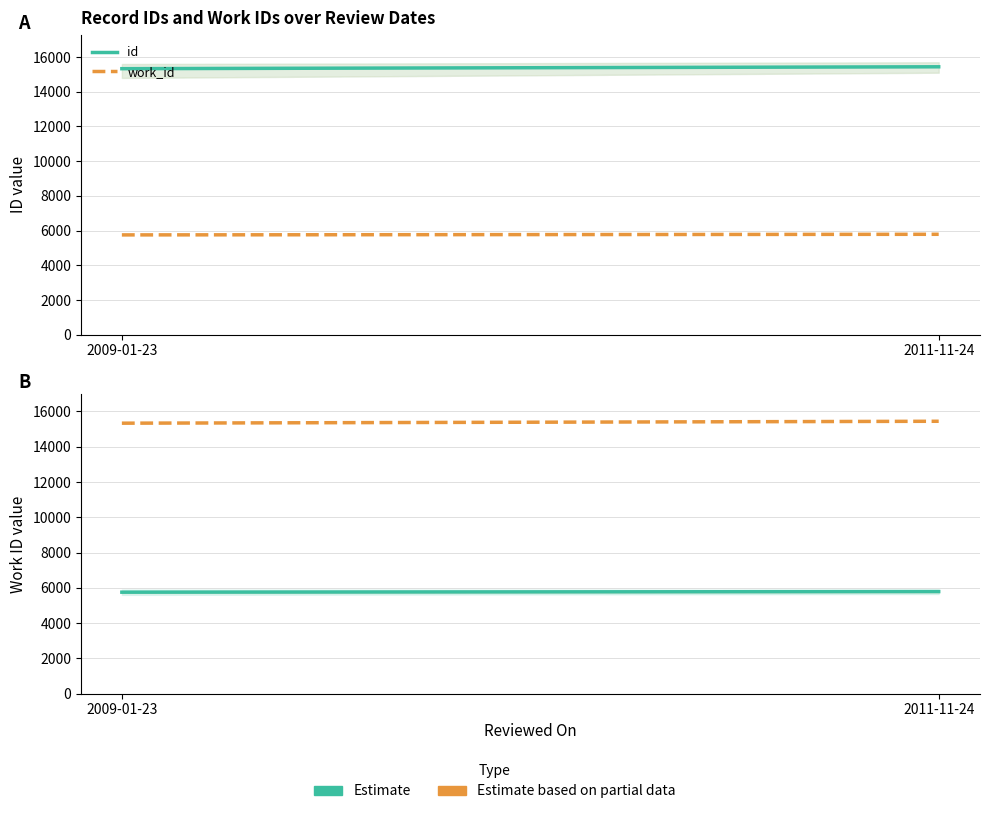

What position from the left is 2011-11-24?

2